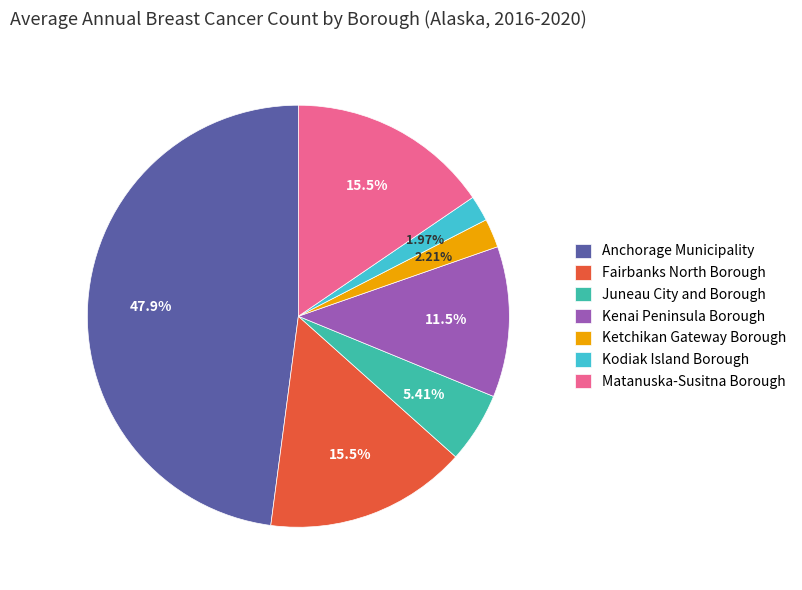

Does Fairbanks North Borough account for over 50% of the chart?

No